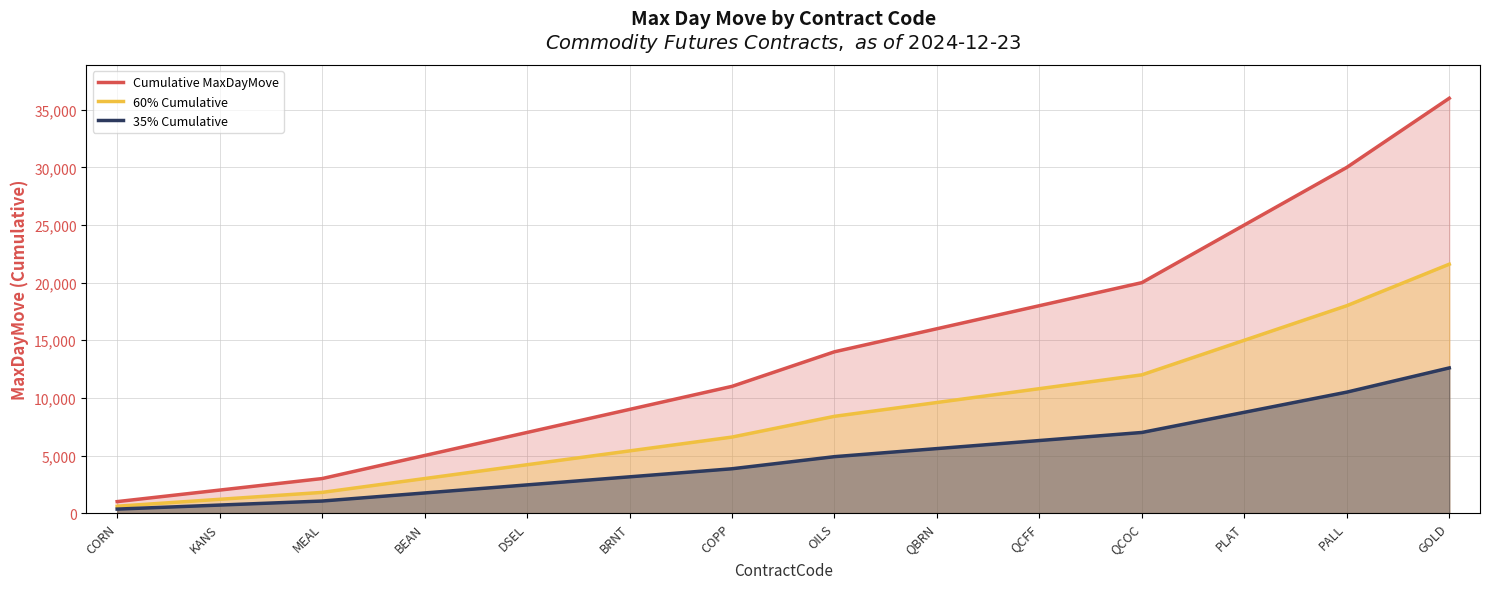

What is the difference between the 60% Cumulative values at QBRN and PALL?

8400.0